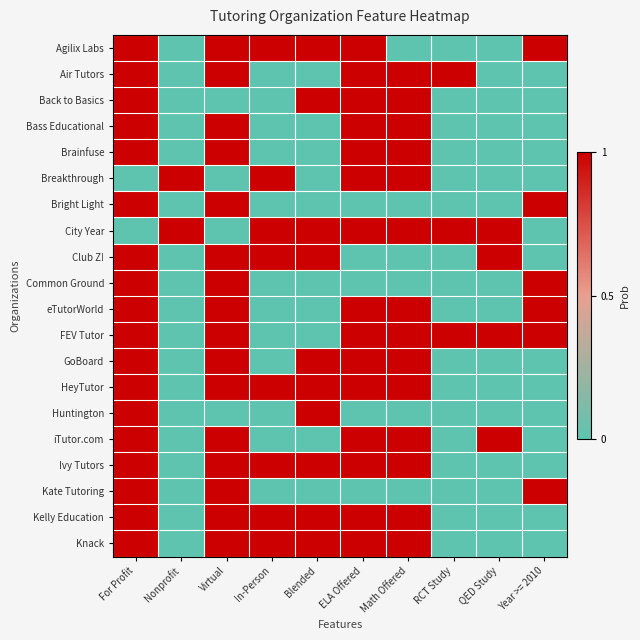

Which has a higher value, QED Study or In-Person?

In-Person